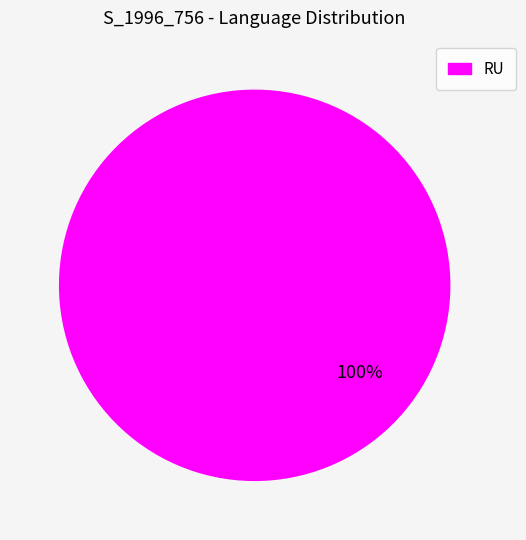

Is there any slice that represents more than half of the pie?

Yes